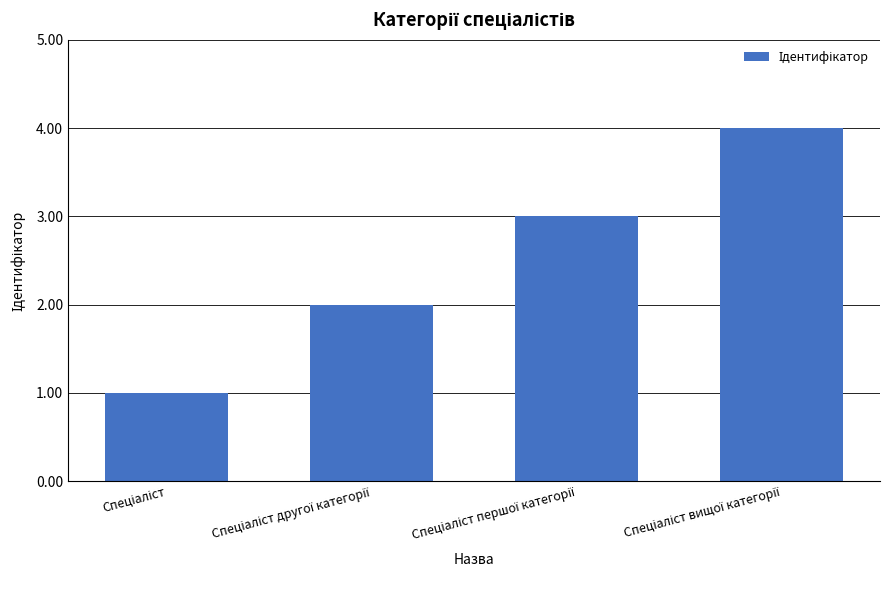

What is the sum of all values?

10